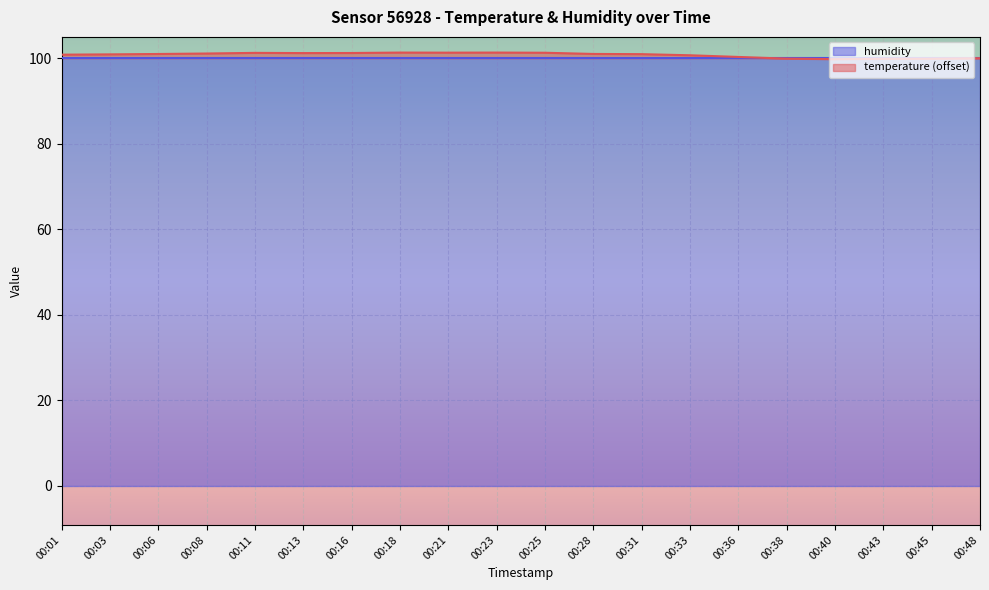

Rank the categories by value from highest to lowest.

00:18, 00:23, 00:21, 00:25, 00:11, 00:16, 00:13, 00:08, 00:28, 00:06, 00:31, 00:03, 00:01, 00:33, 00:36, 00:48, 00:38, 00:45, 00:43, 00:40